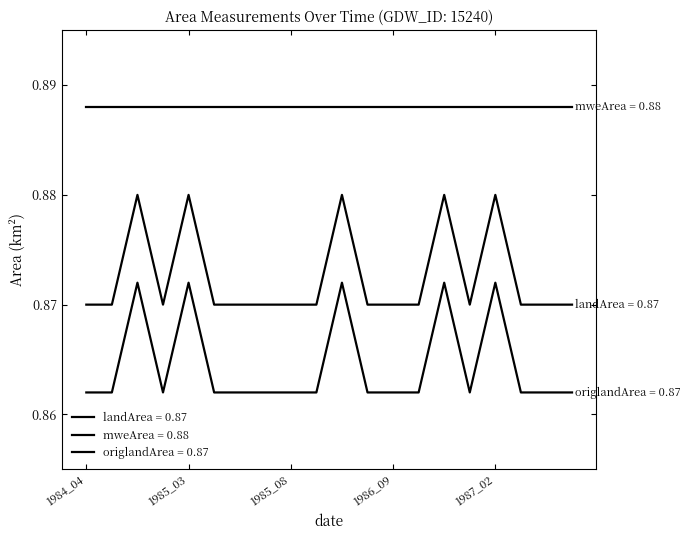

How many lines are shown in the chart?

3